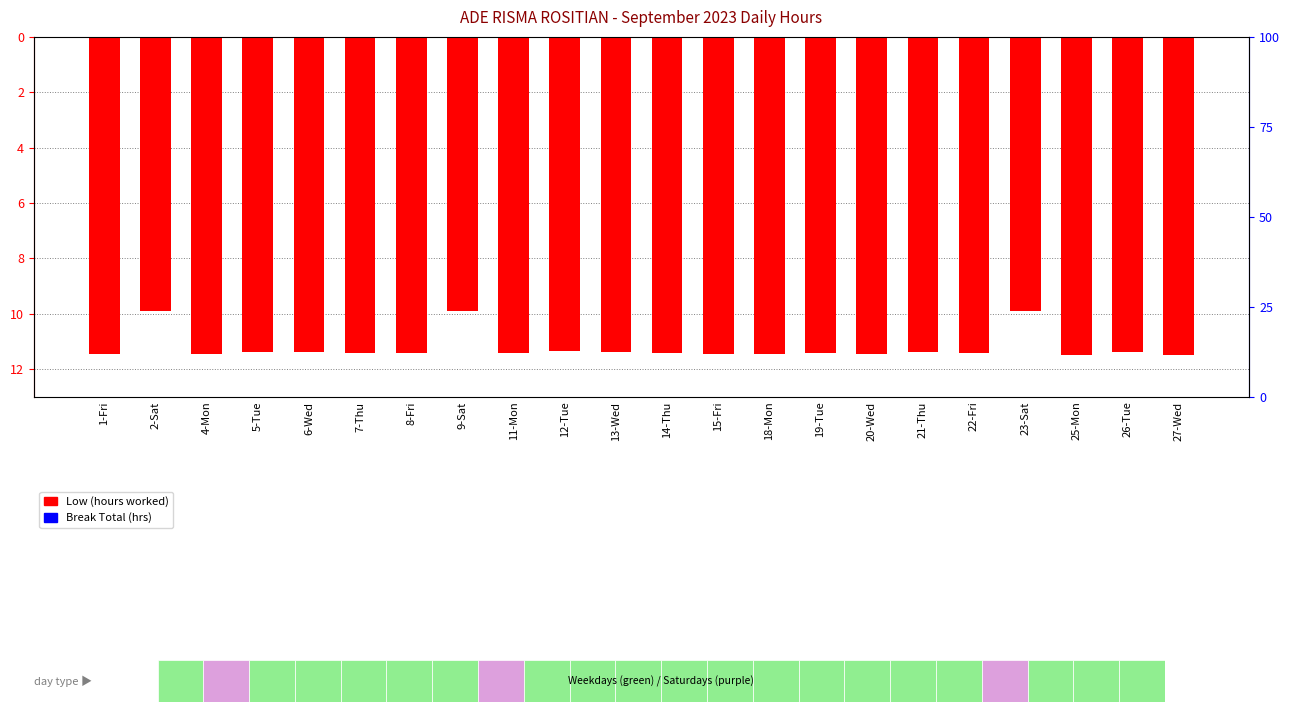

How many groups of bars are there?

22